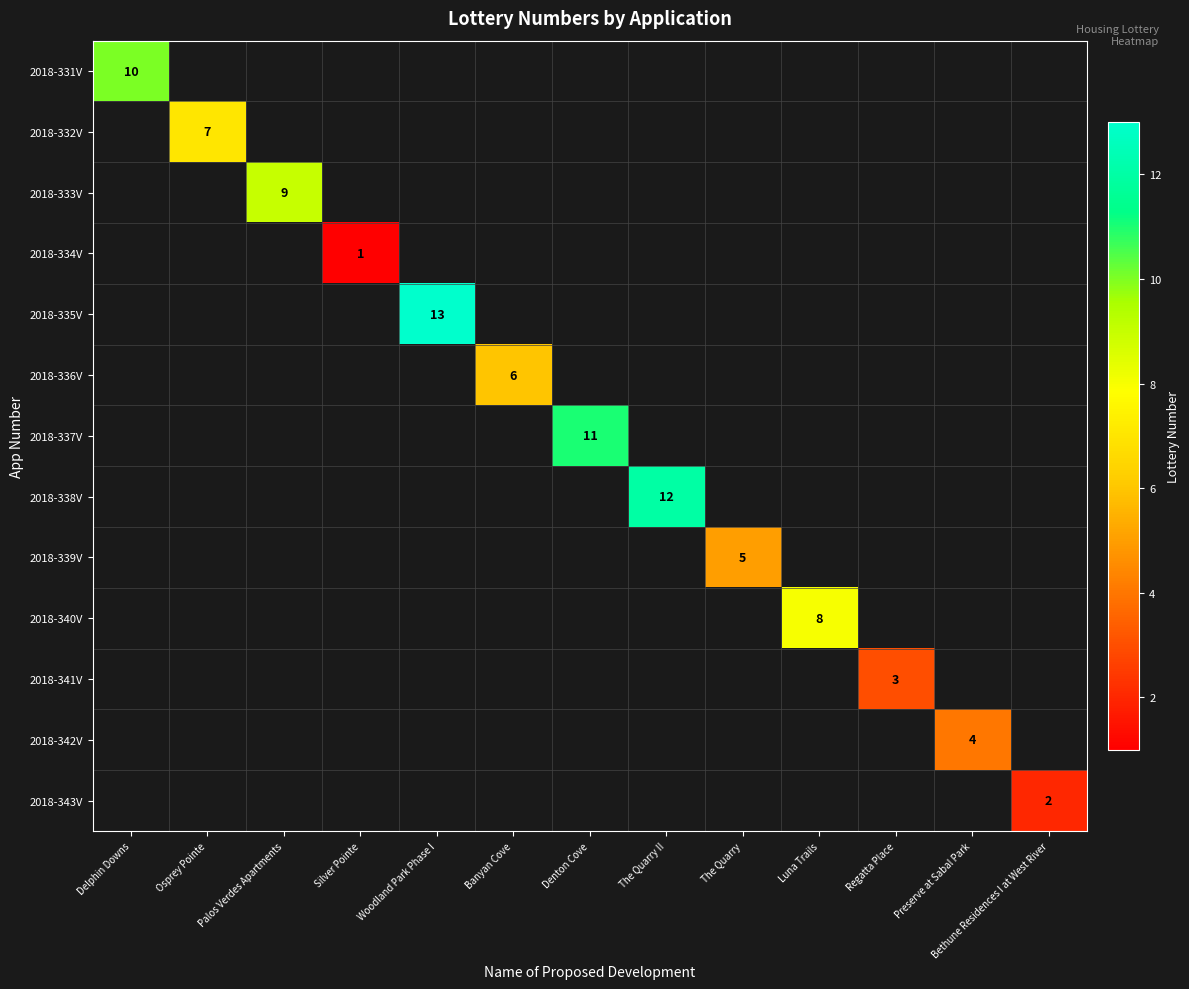

True or false: 2018-332V has a value of 2 at Osprey Pointe.

False